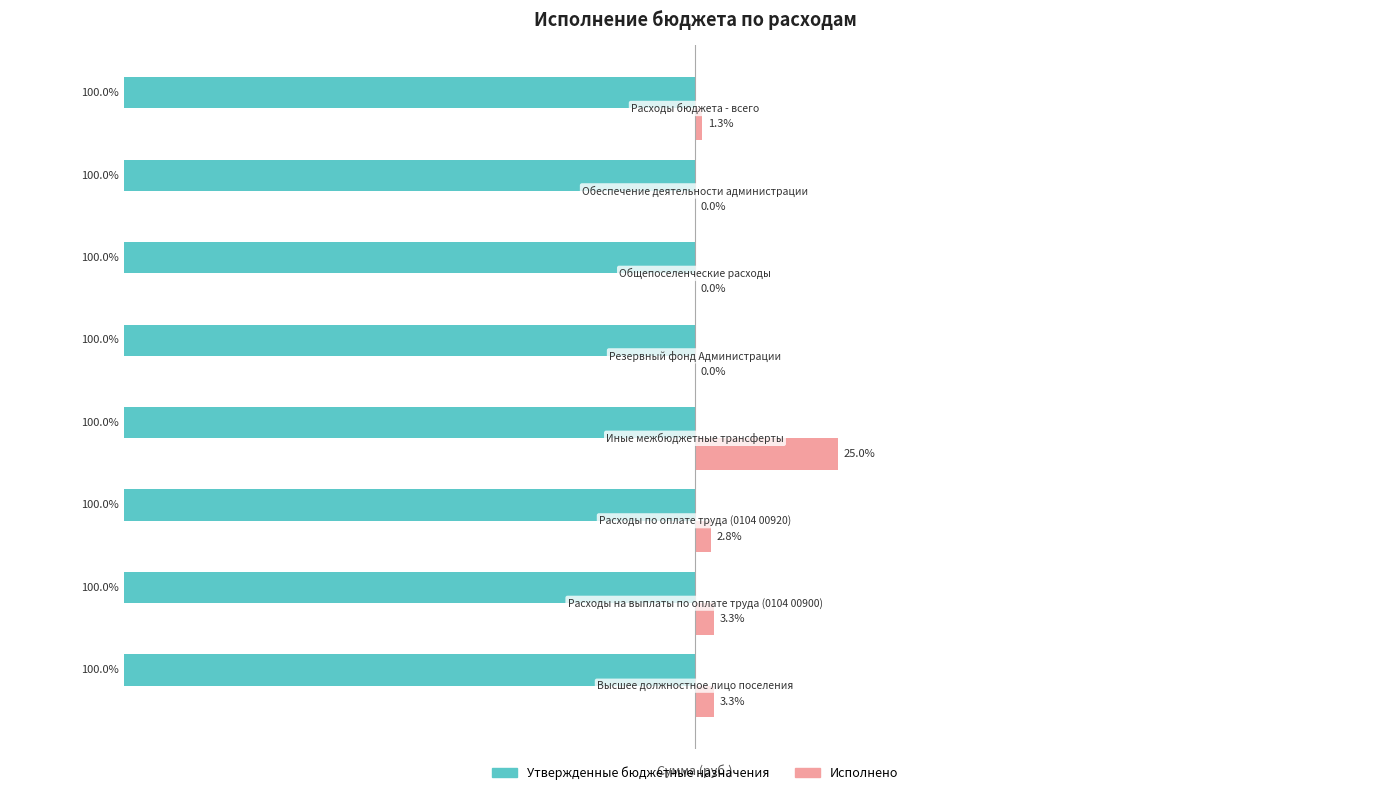

Which series has the largest total across all categories?

Исполнено